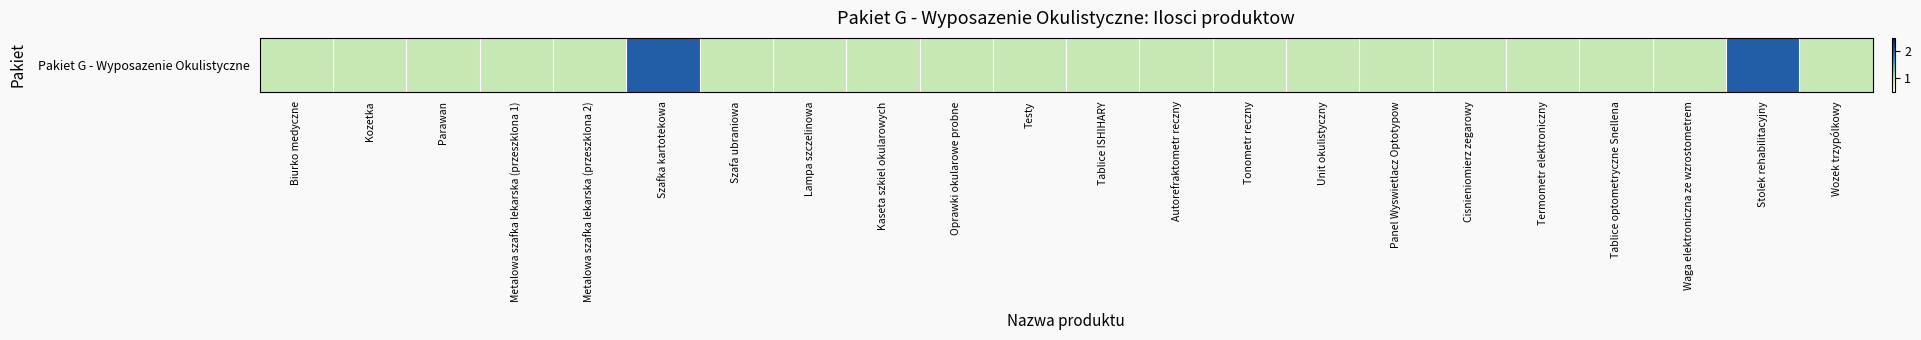

How many series are shown in this chart?

1